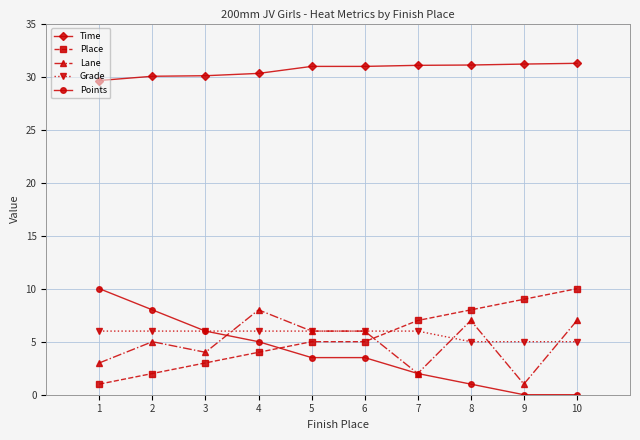

True or false: Place has a value of 4.0 at 4.

True